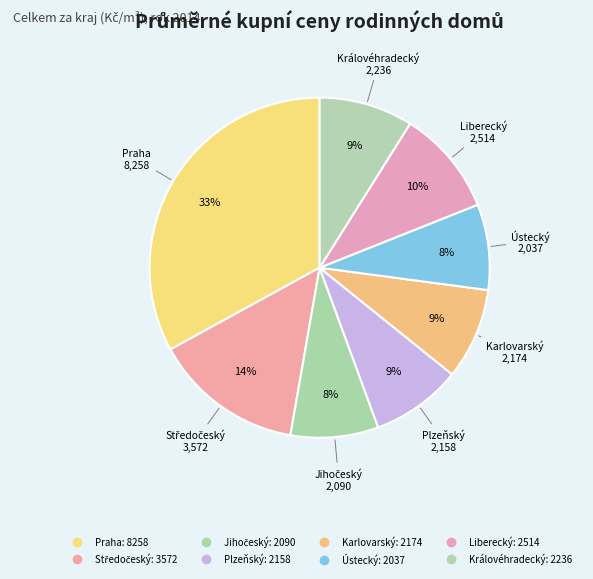

The Středočeský slice represents 21% of the pie. True or false?

False